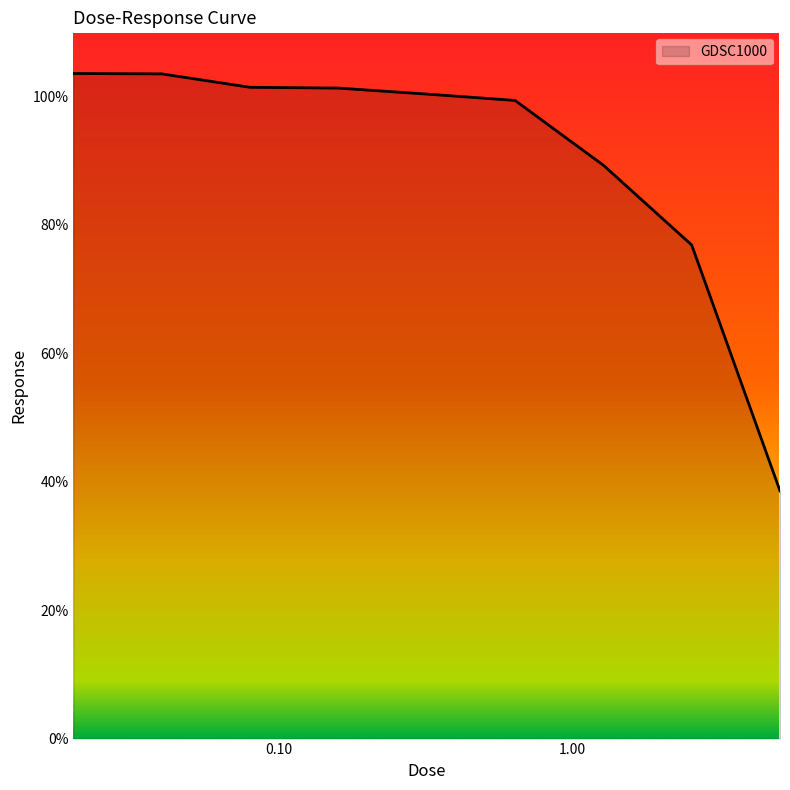

What is the difference between the maximum and minimum values?

65.0